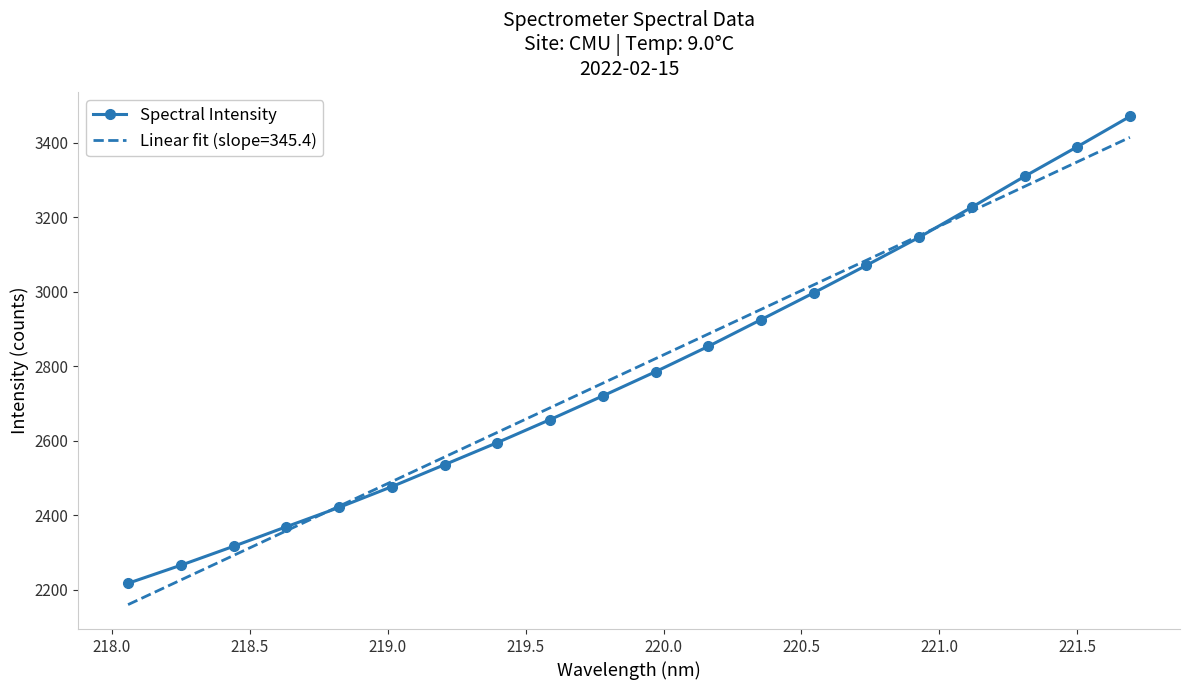

What is the value of the Spectral Intensity point at the 20th from the left?

3470.2